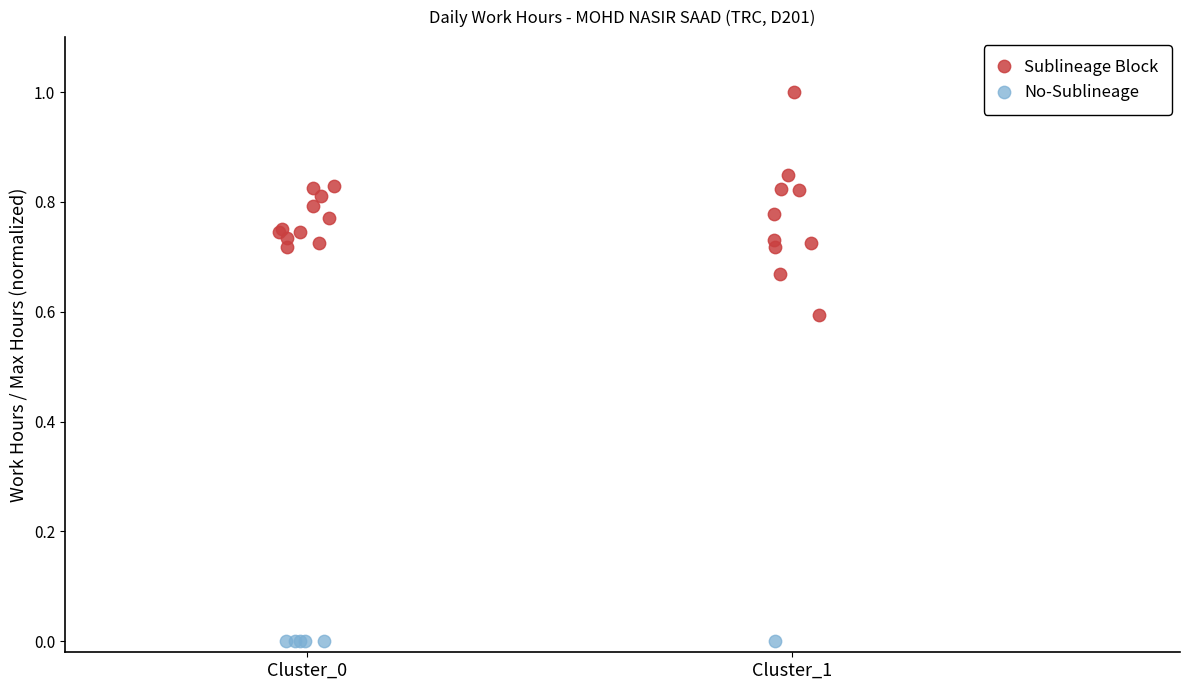

Which series reaches the minimum Y coordinate?

No-Sublineage